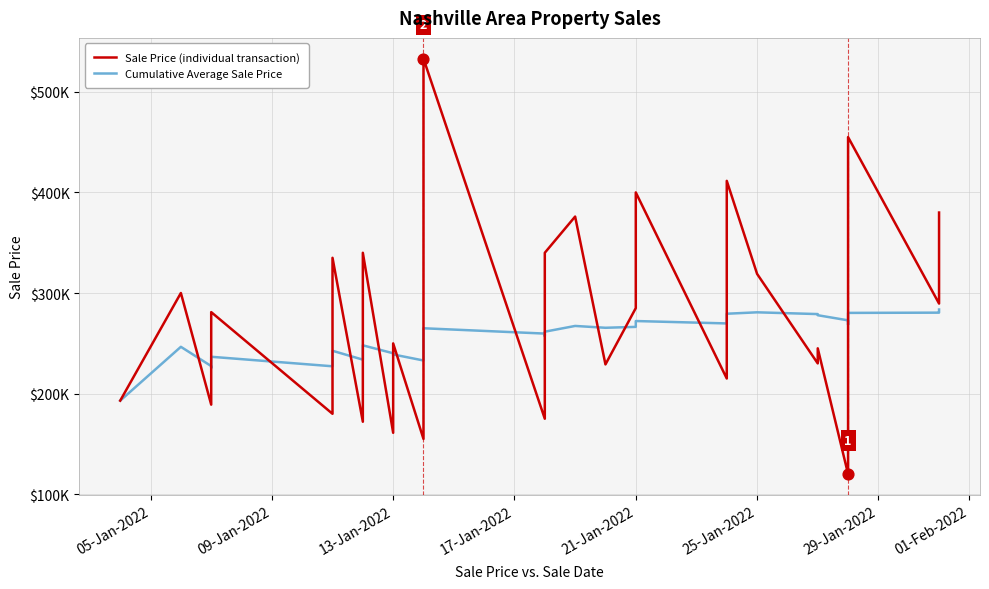

What are all the series names shown in the legend?

Sale Price (individual transaction), Cumulative Average Sale Price